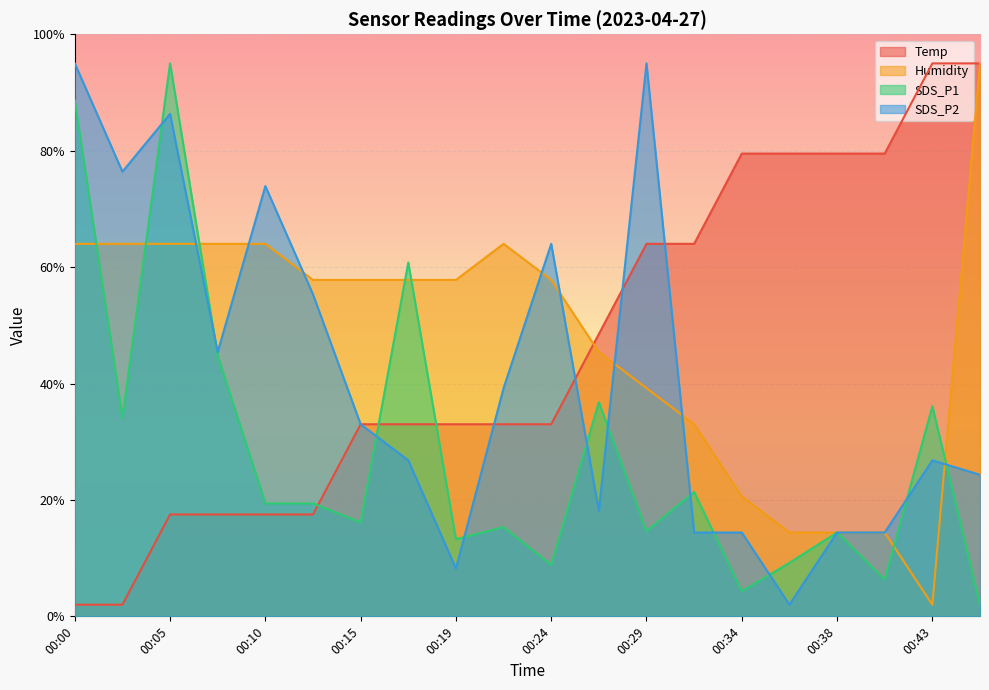

How many lines are shown in the chart?

4